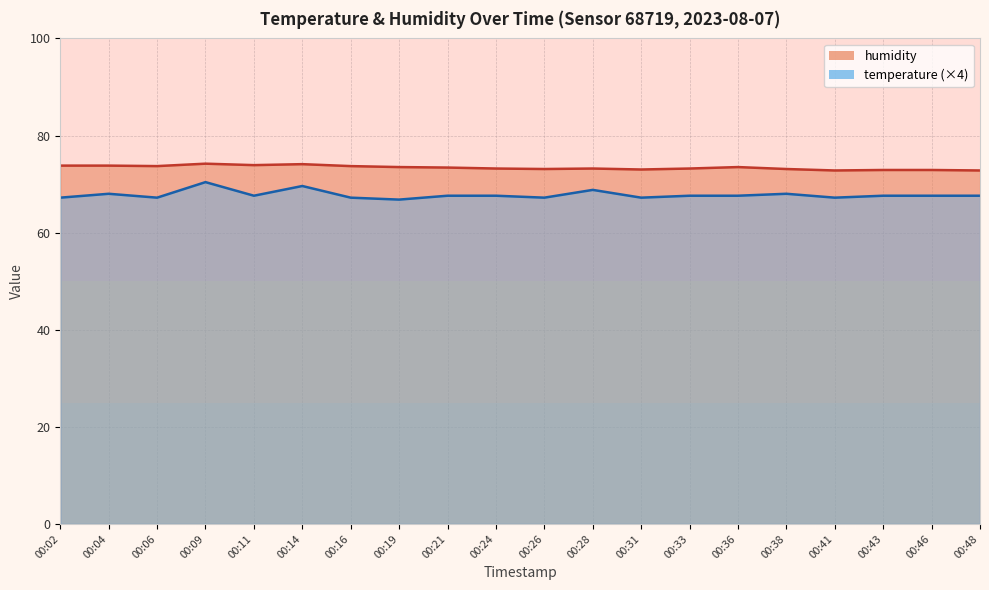

What is the value of the temperature point at the 10th from the left?

67.6